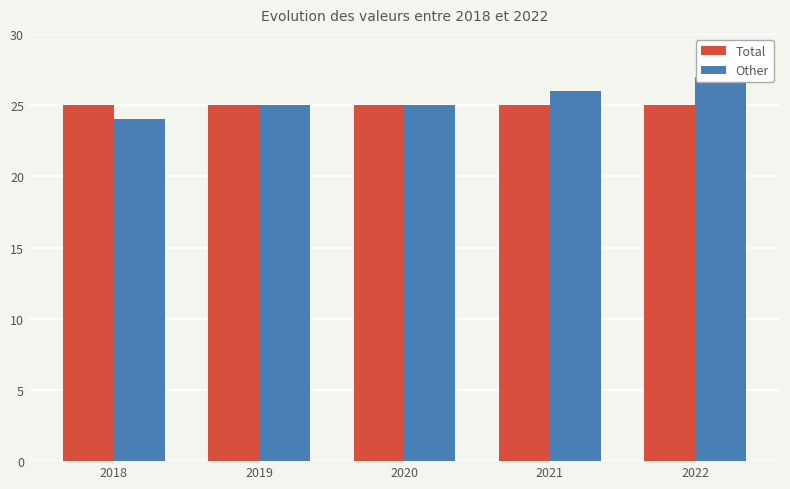

How many distinct data groups are displayed?

2